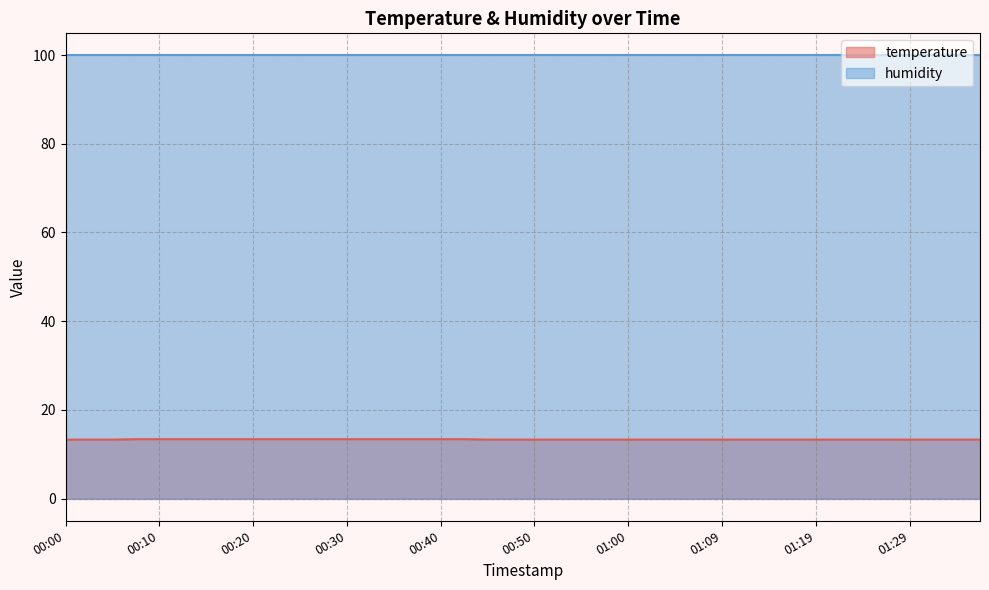

Which series has the largest total across all categories?

humidity